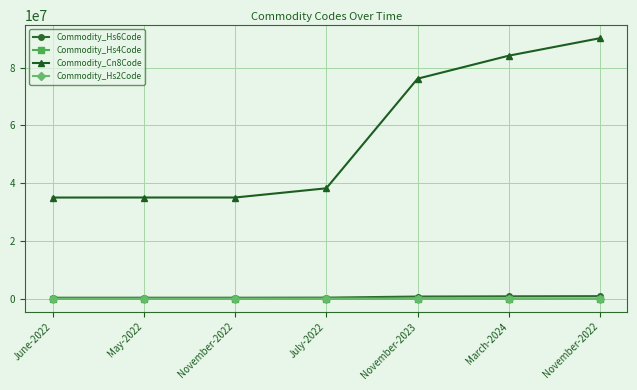

Does the chart display data point markers on the line(s)?

Yes